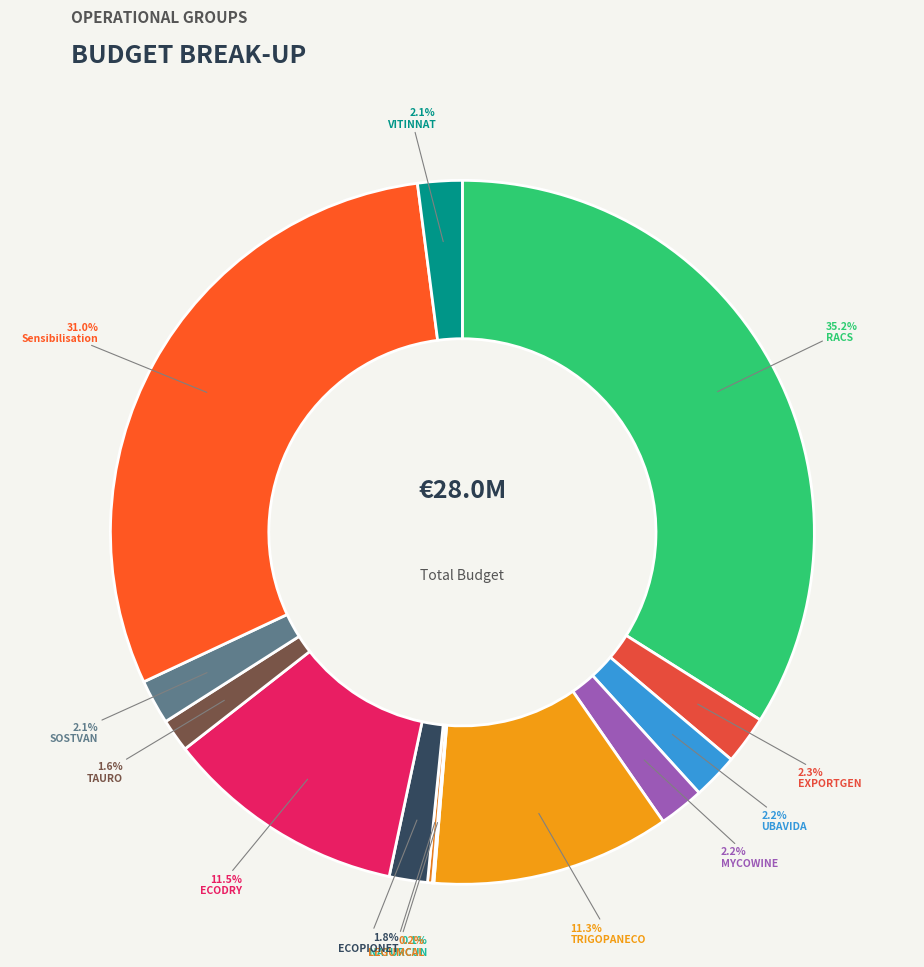

To the nearest percent, what is the average slice percentage?

8%